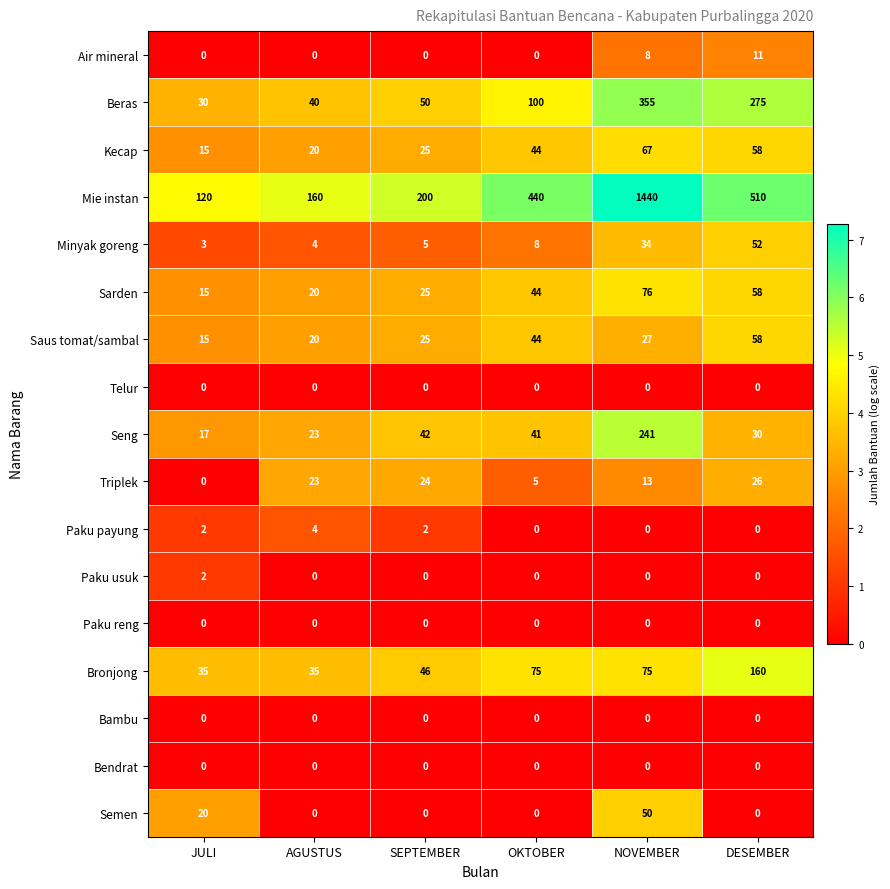

True or false: Seng has a value of 14 at DESEMBER.

False